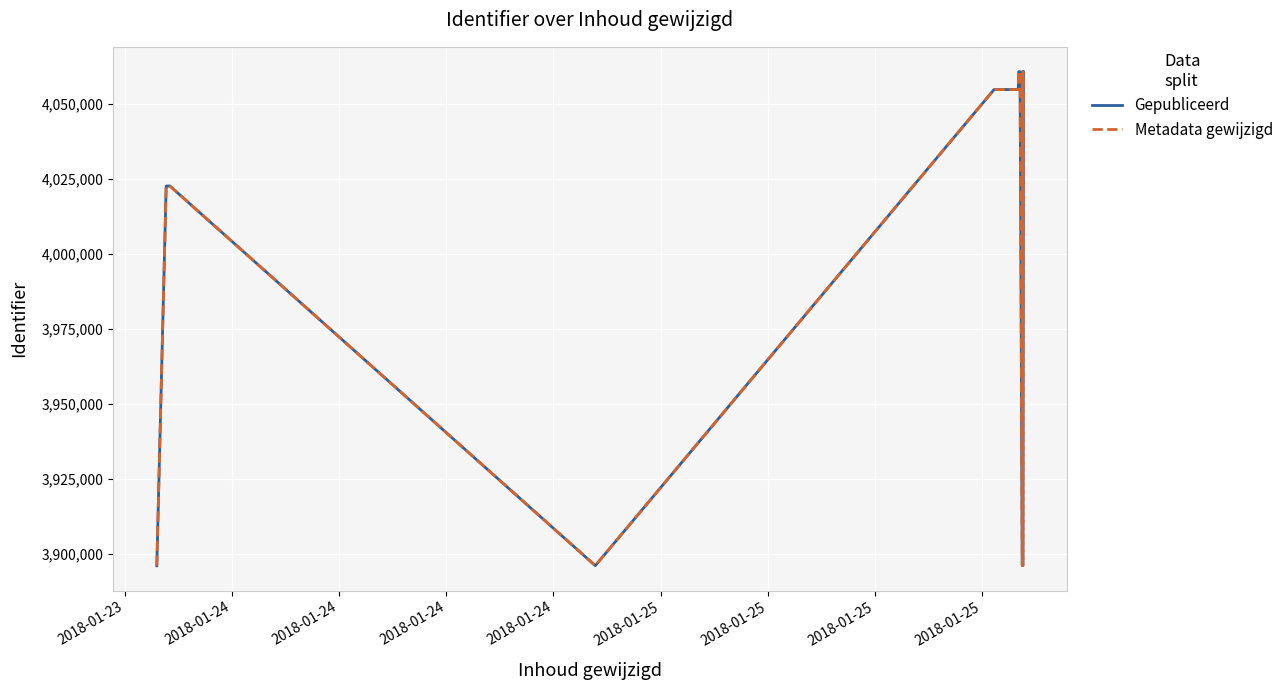

How many lines are shown in the chart?

2